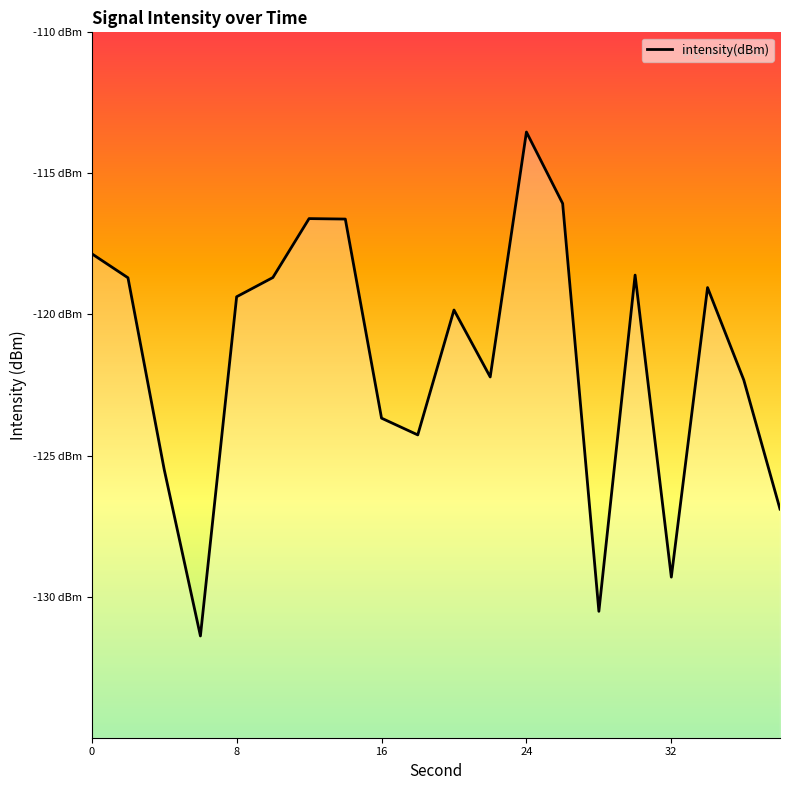

What is the difference between the maximum and second lowest values?

17.0